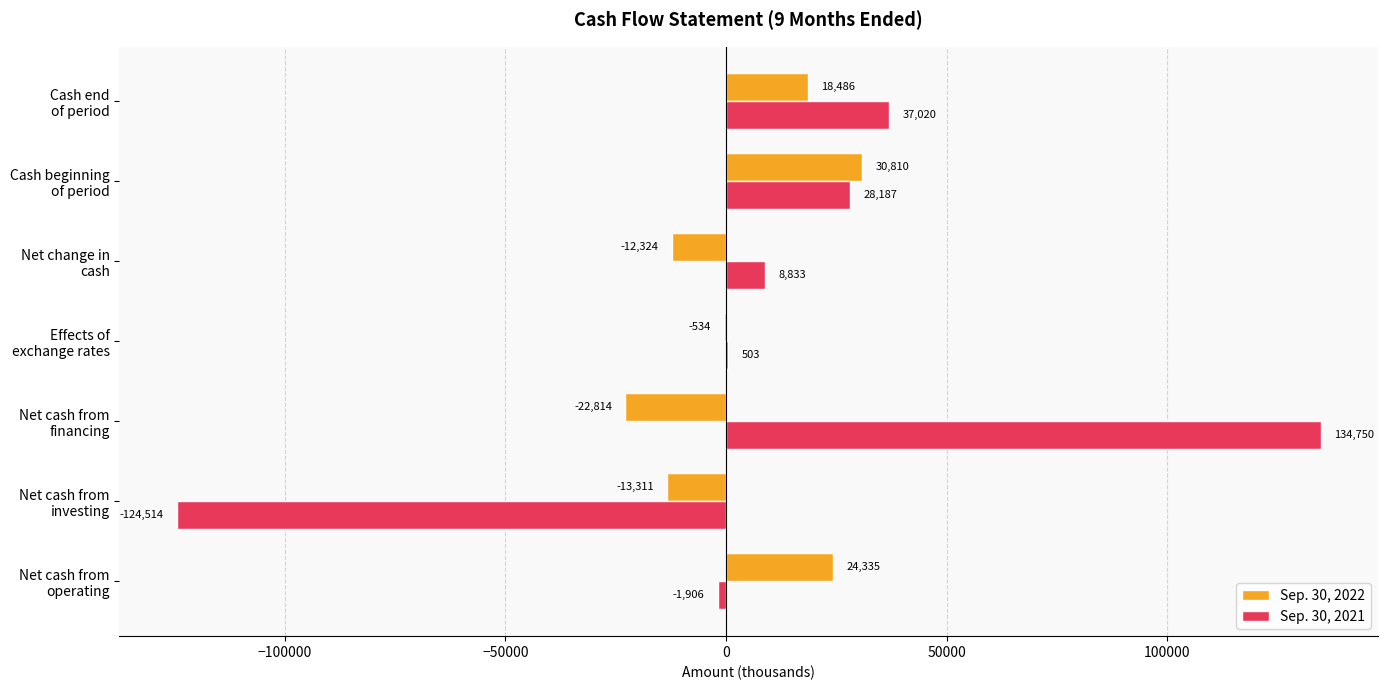

What is the sum of all Sep. 30, 2021 values?

82873